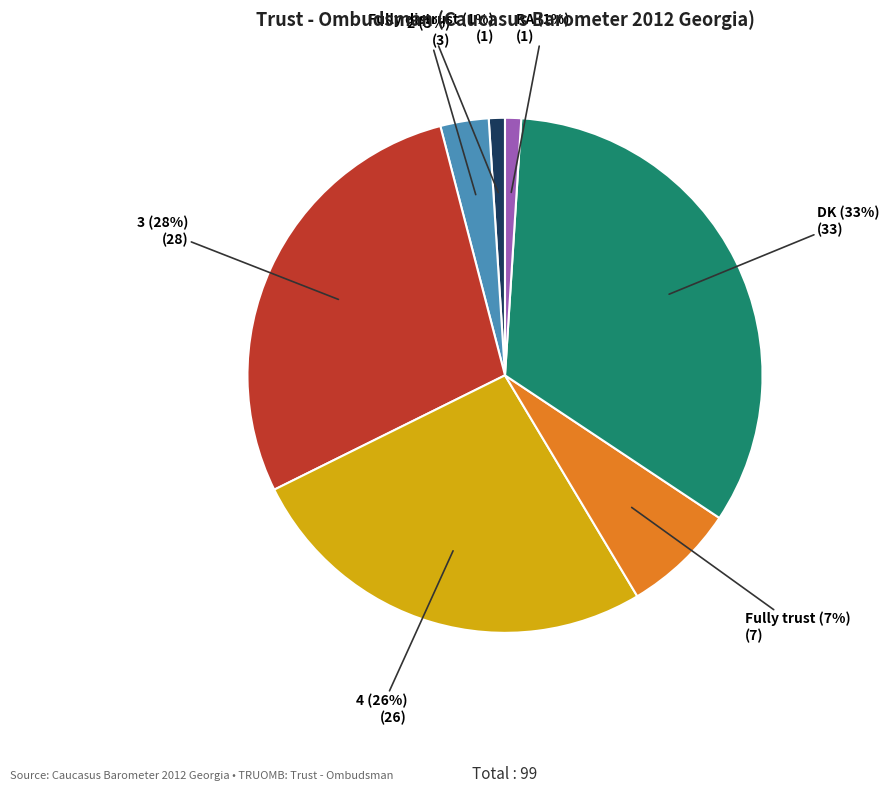

Is there any slice that represents more than half of the pie?

No